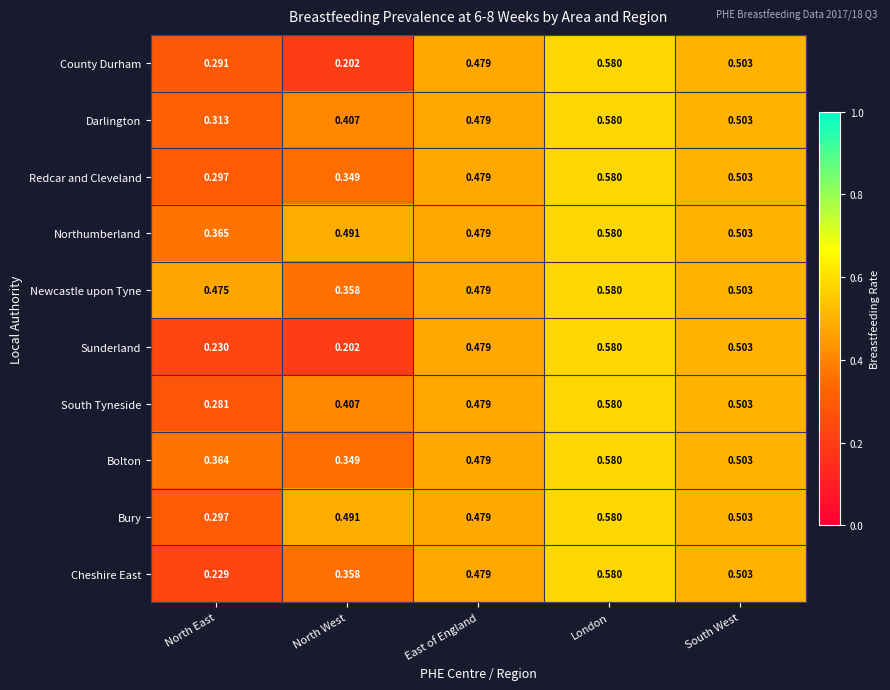

At which label is Darlington closest to 0?

North East